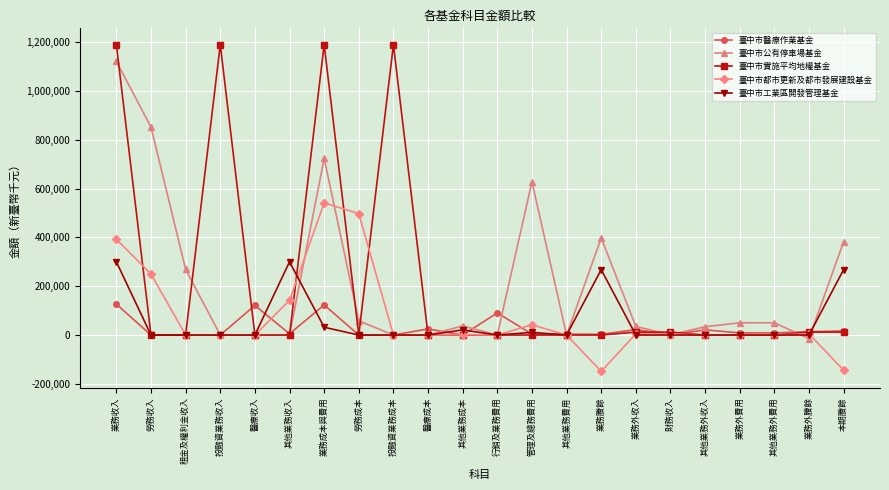

What is the difference between the 臺中市都市更新及都市發展建設基金 values at 其他業務費用 and 管理及總務費用?

42090